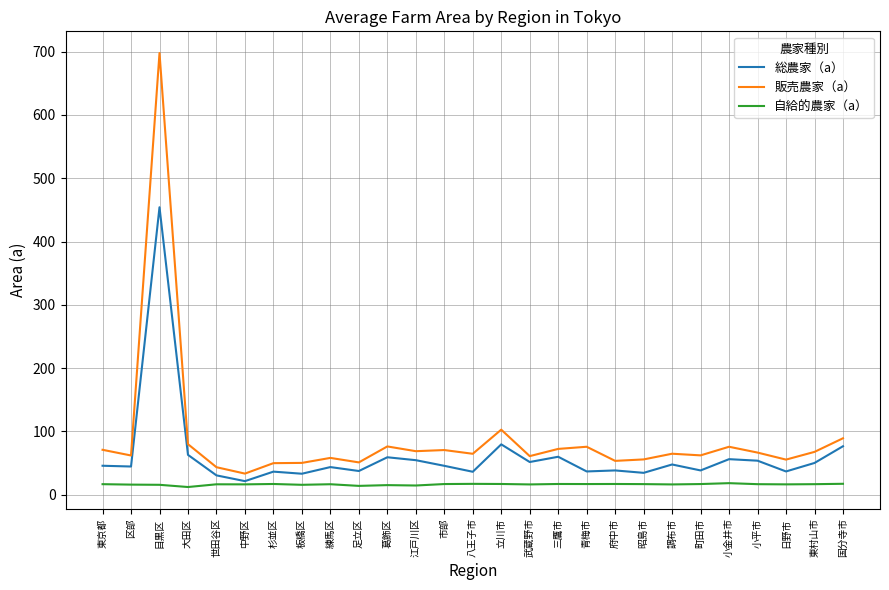

What position from the right is 杉並区?

21